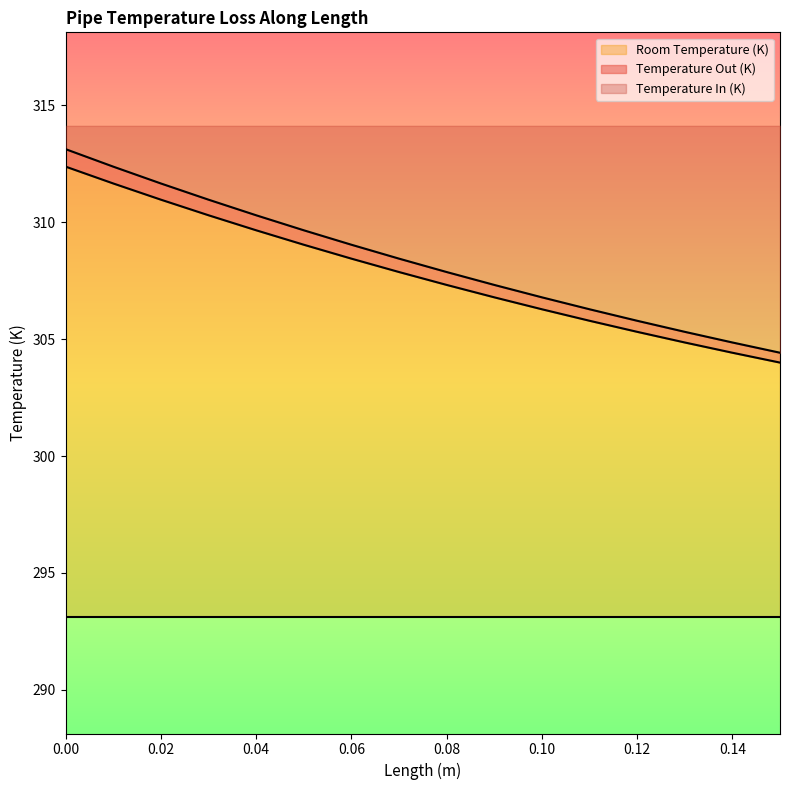

Which series changed the most between 0.08 and 0.14?

Temperature In (K)